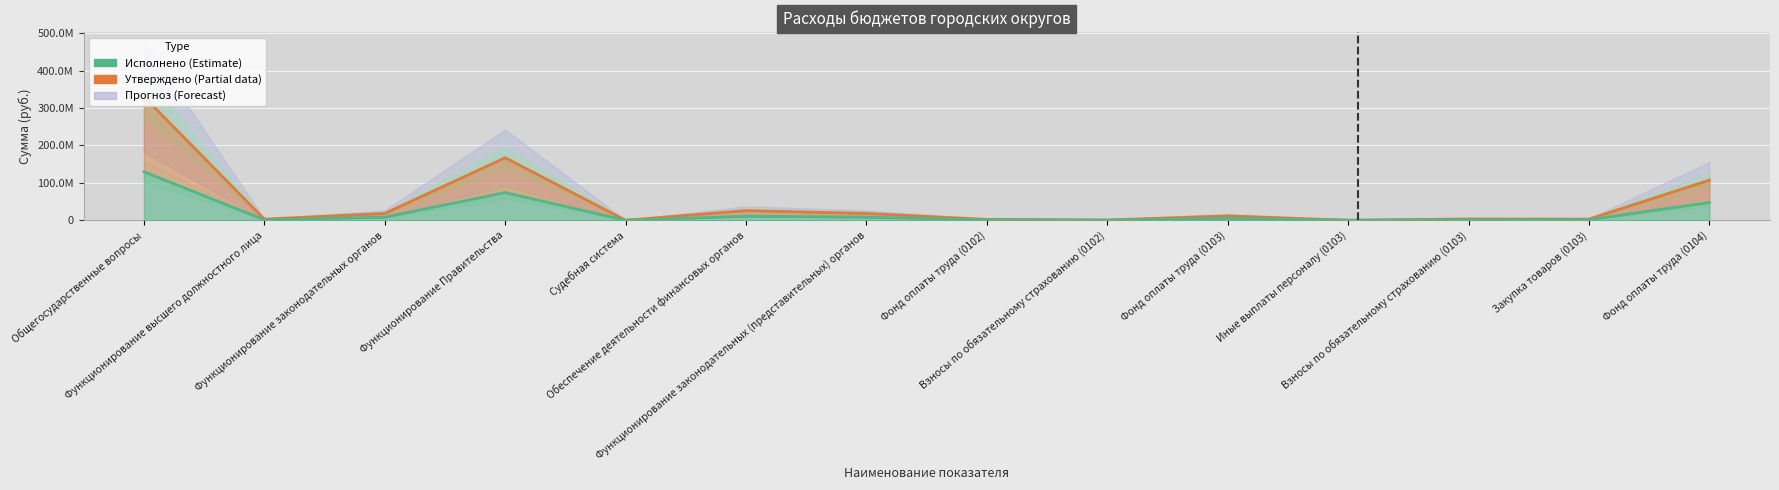

True or false: Утверждено and Исполнено intersect in this chart.

False